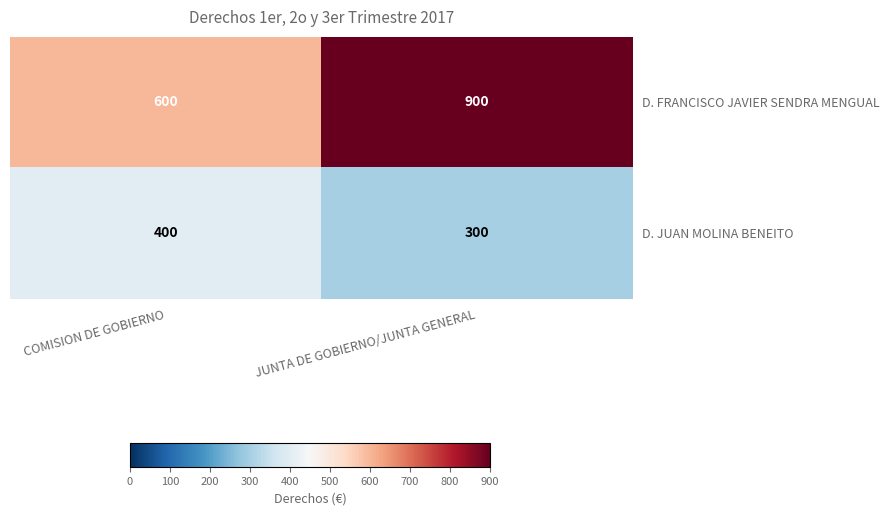

What value does the D. JUAN MOLINA BENEITO series have at JUNTA DE GOBIERNO/JUNTA GENERAL, to the nearest 5?

300